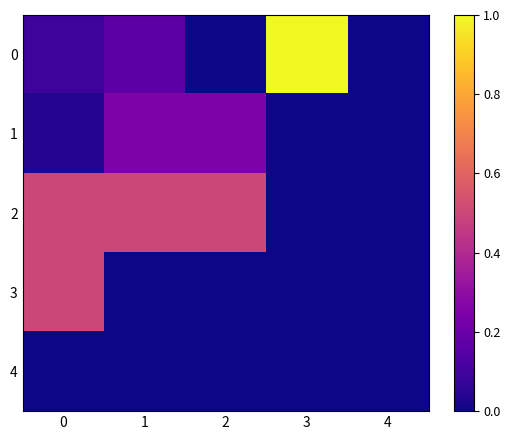

At how many categories does at least one series exceed 0?

4